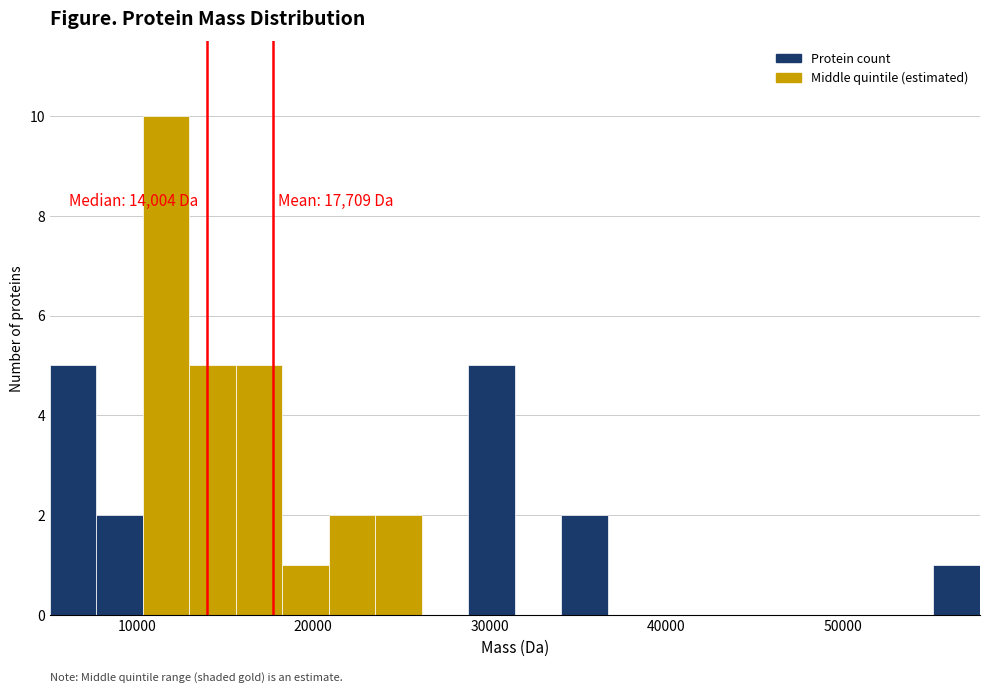

Around what value on the x-axis is the tallest bar? Give the approximate position of its centre, as read against the axis.

12000